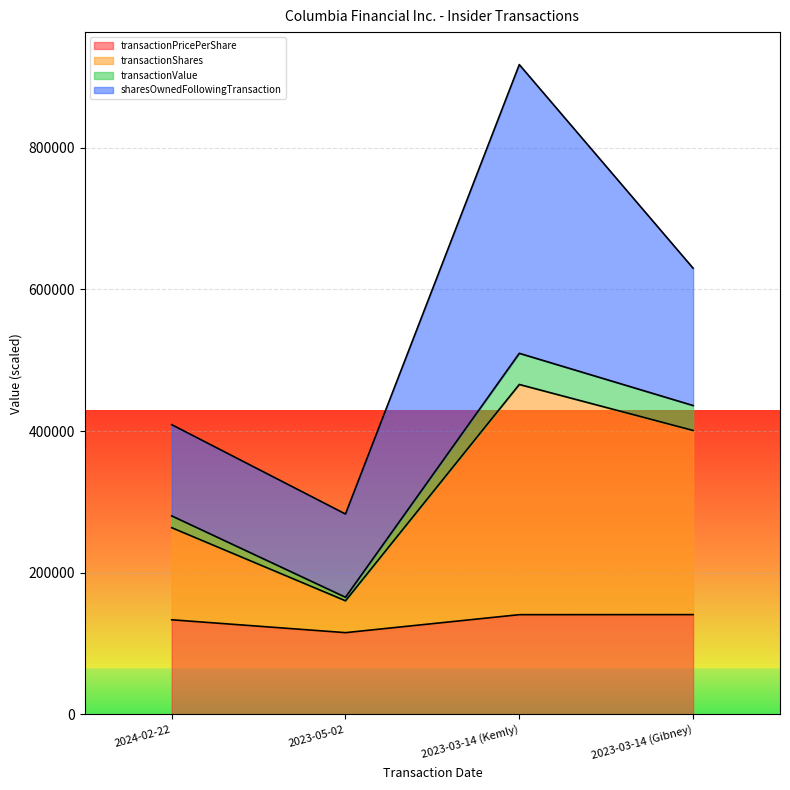

Read the transactionPricePerShare value at 2024-02-22.

133512.0